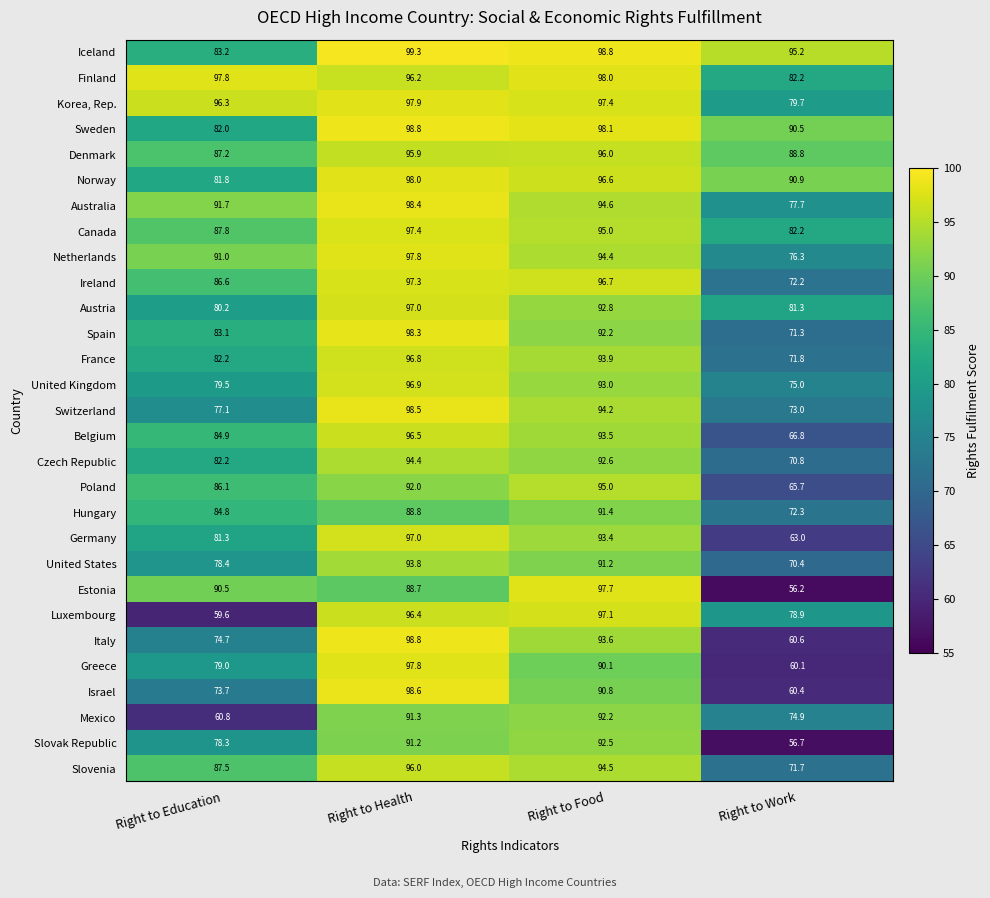

What is the average value of the United States series?

83.5